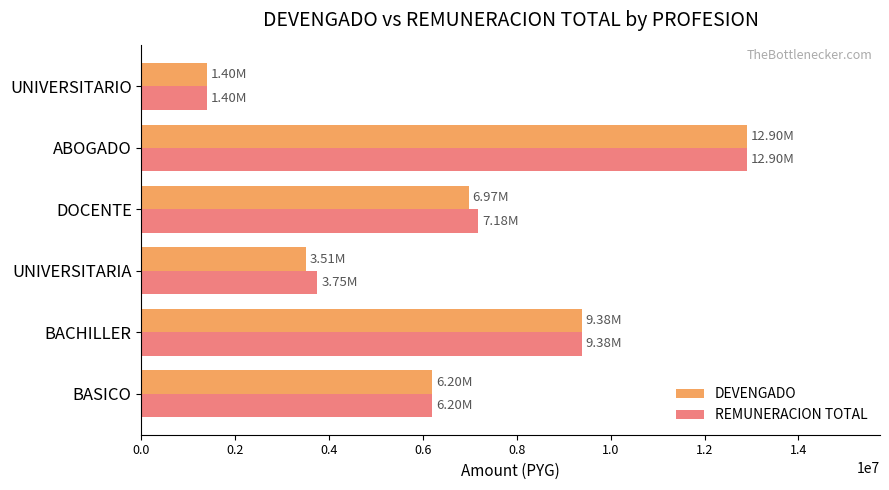

Which category has the lowest value in the REMUNERACION TOTAL series?

UNIVERSITARIO